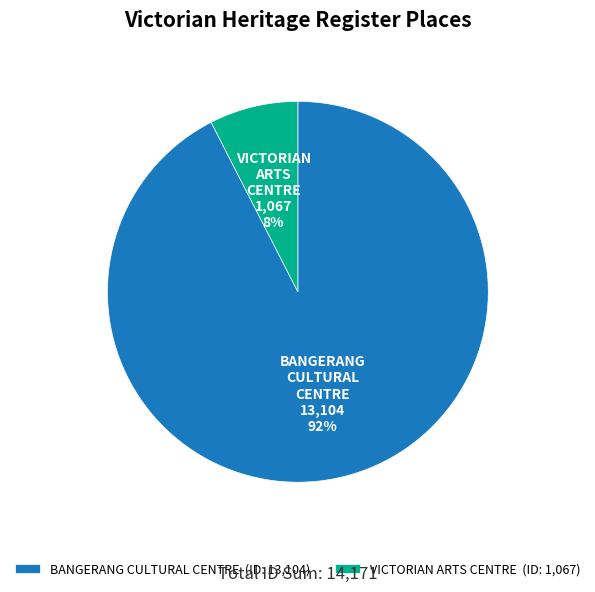

To the nearest percent, what percentage of the pie is VICTORIAN ARTS CENTRE?

8%